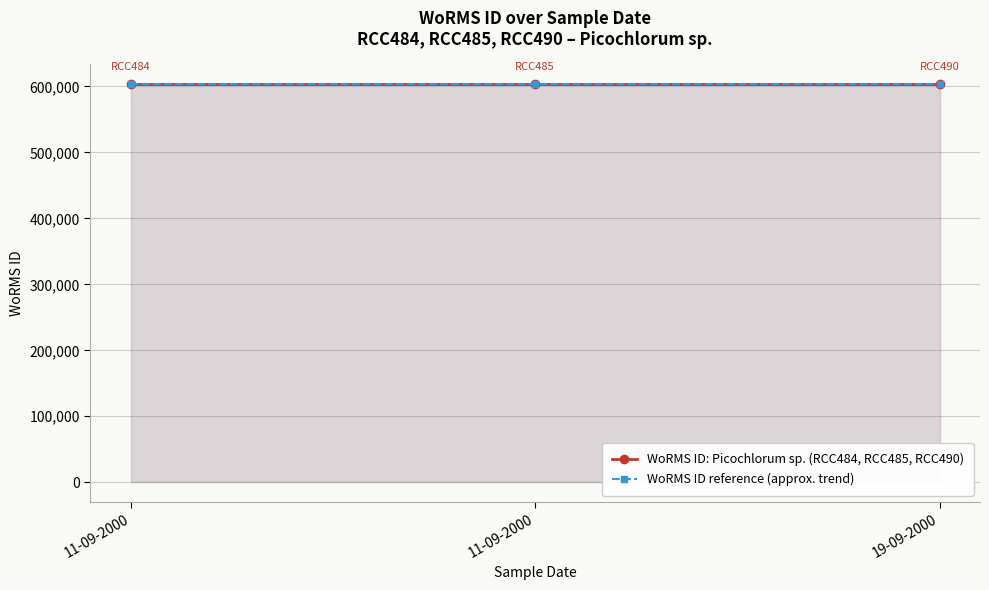

List the labels in order of WoRMS ID reference (approx. trend) value, largest first.

11-09-2000, 11-09-2000, 19-09-2000